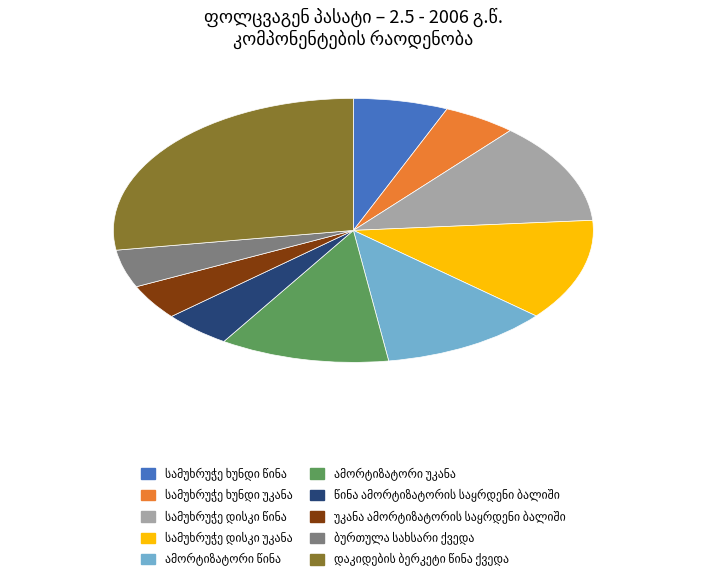

Does any single category account for the majority?

No